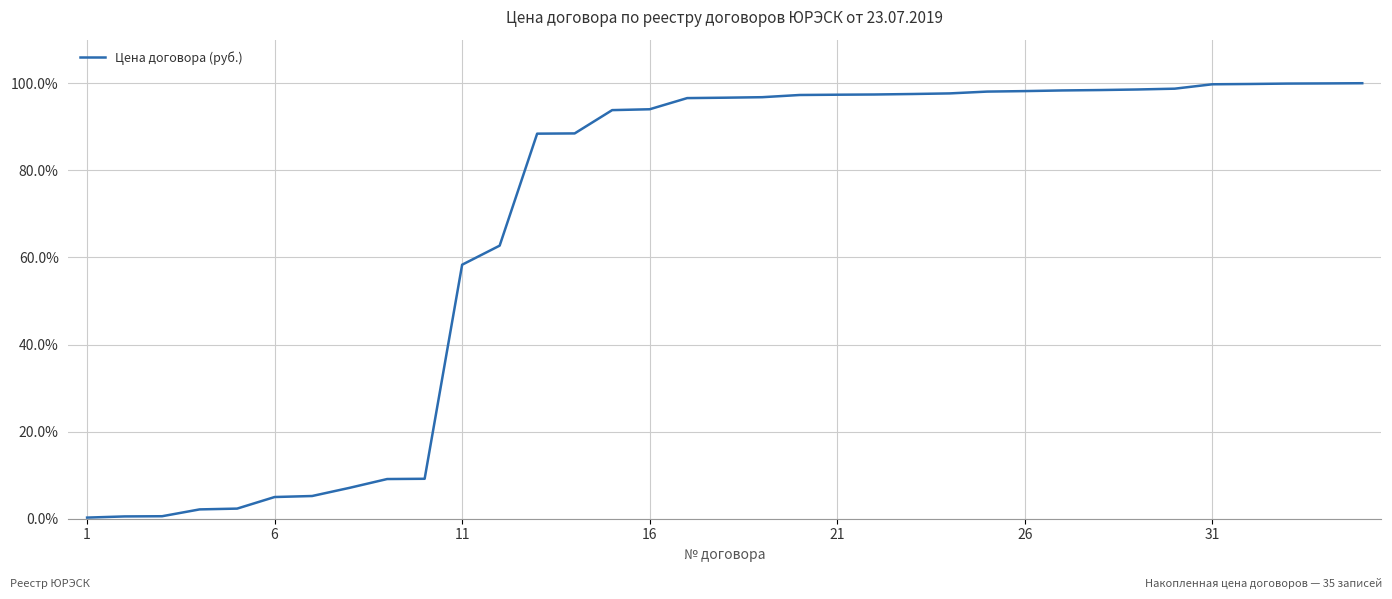

What is the maximum value shown in the chart?

100.0